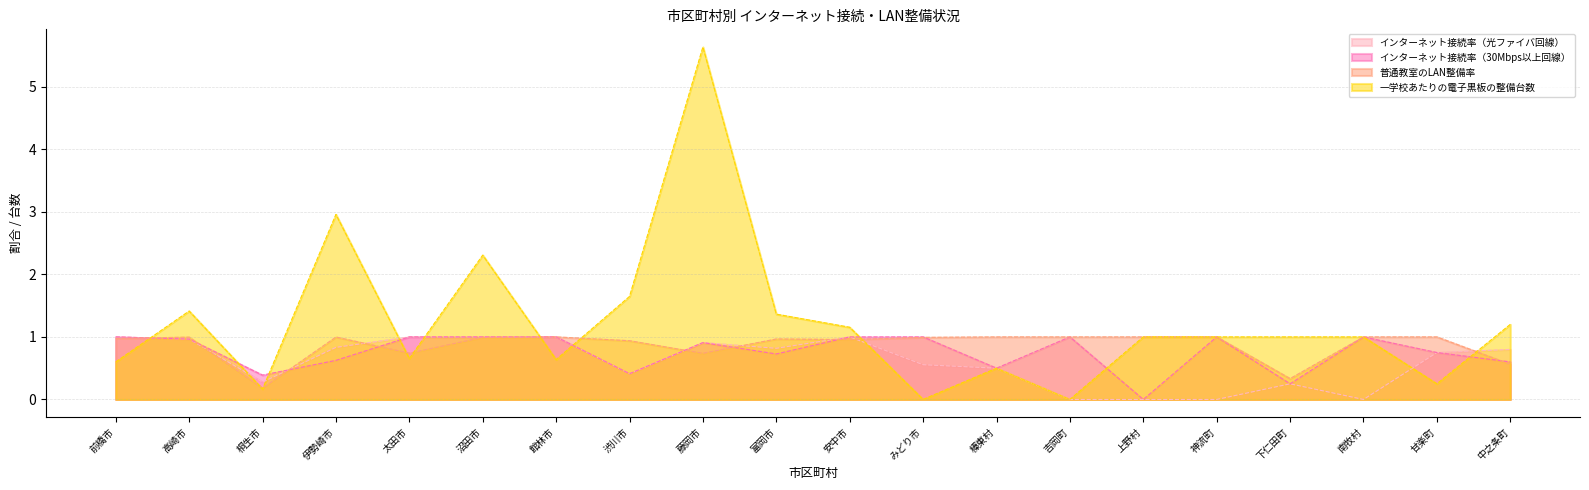

In インターネット接続率（30Mbps以上回線）, how many points are lower than both neighbors (excluding endpoints)?

6